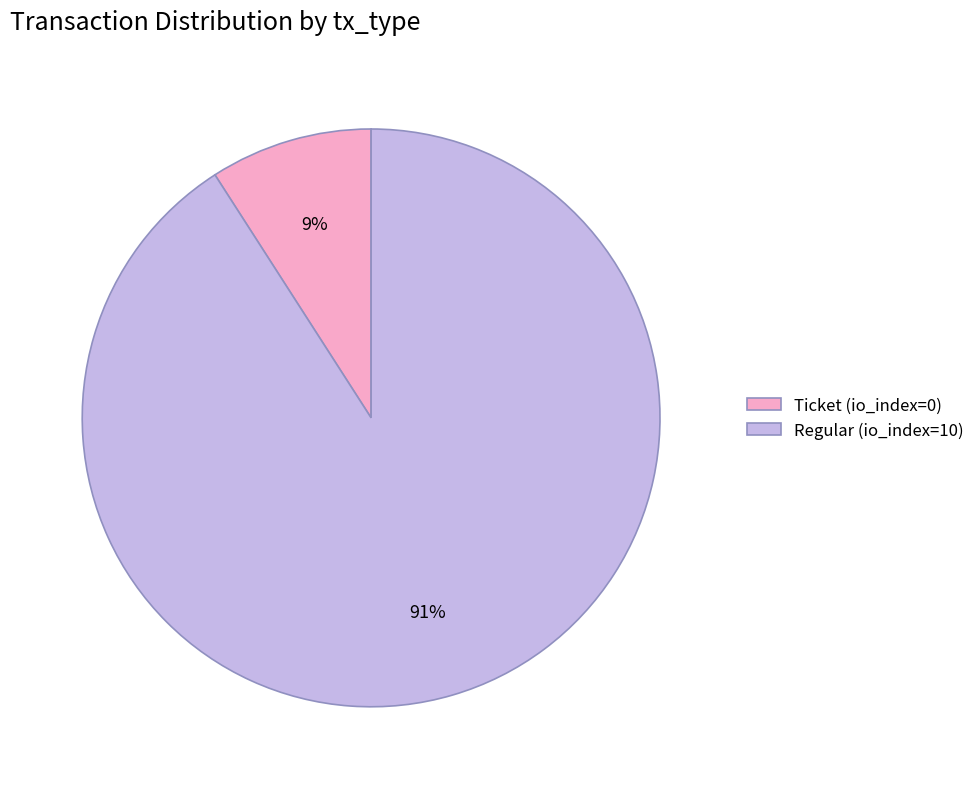

Do Regular (io_index=10) and Ticket (io_index=0) together represent more than half of the pie?

Yes